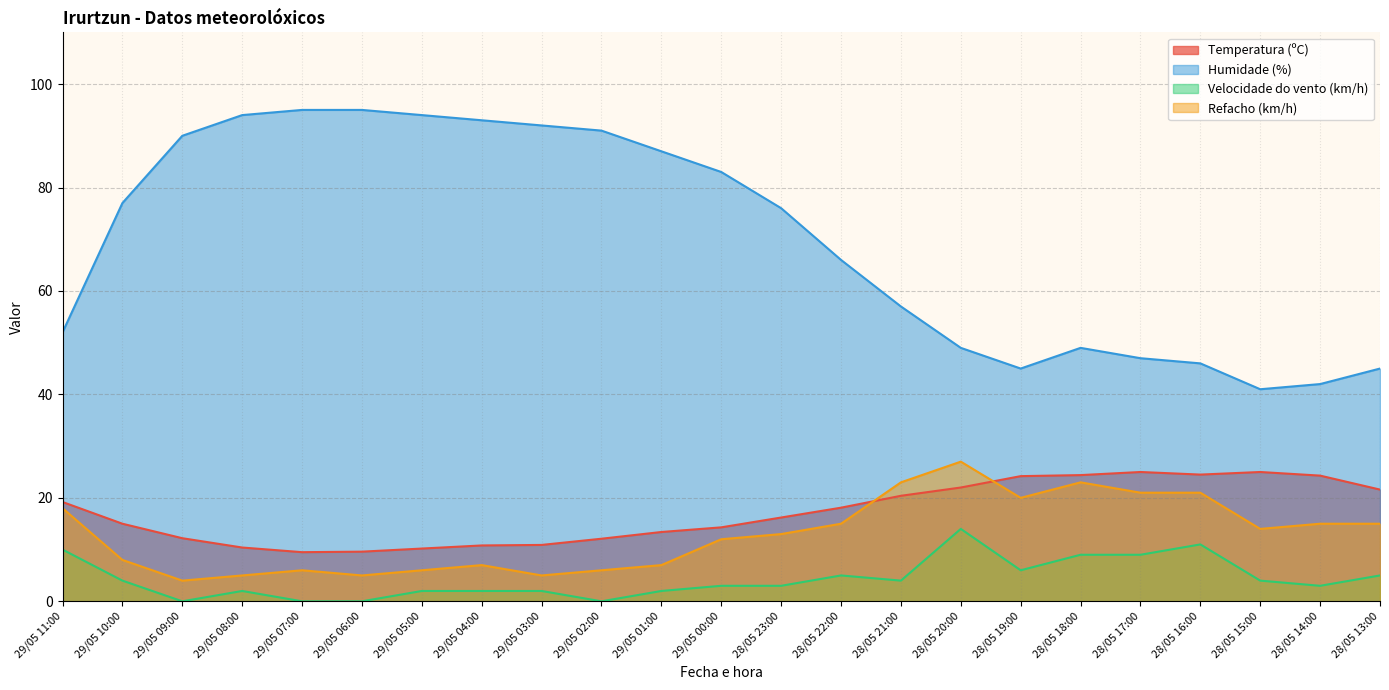

Is it true that Refacho (km/h) equals 8.1 at 29/05 02:00?

False